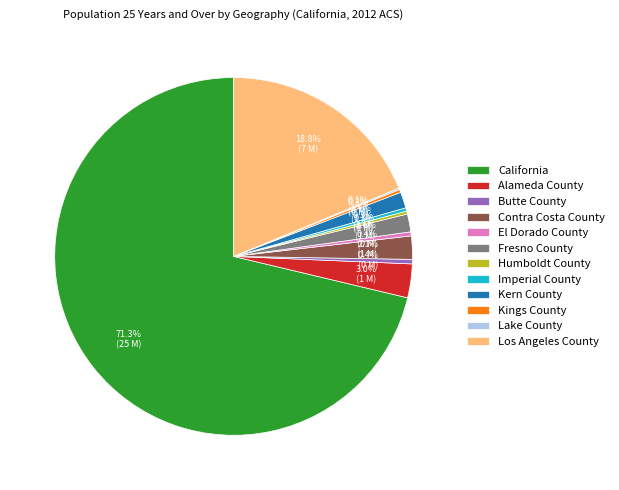

What portion of the pie excludes Fresno County?

98.4%